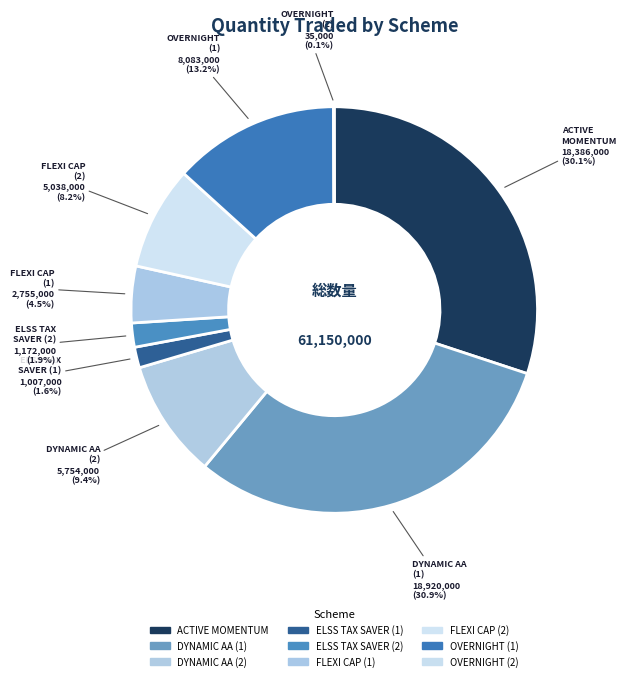

Is FLEXI CAP (1) the majority of the pie?

No